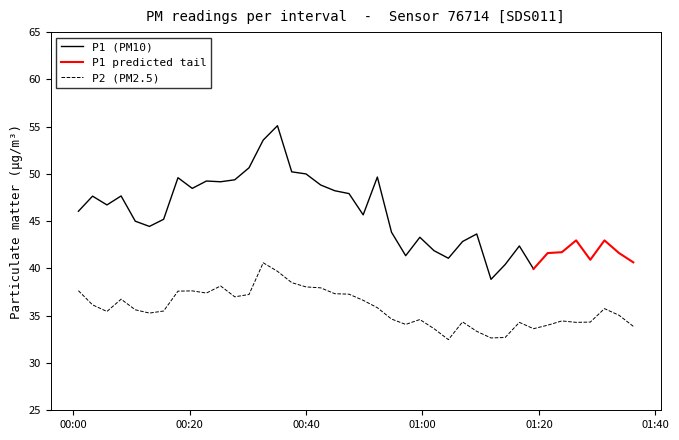

What is the difference between the maximum and second lowest values?

8.0